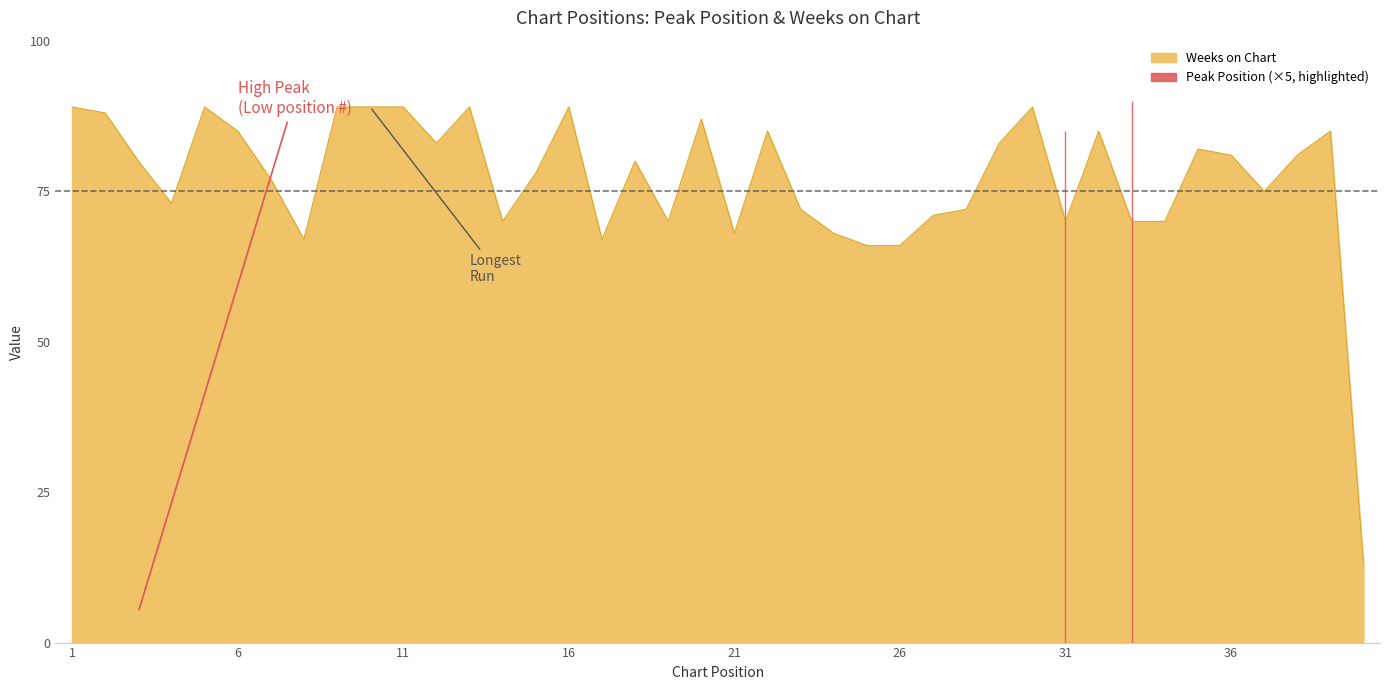

Which has a higher value, 5 or 29?

5